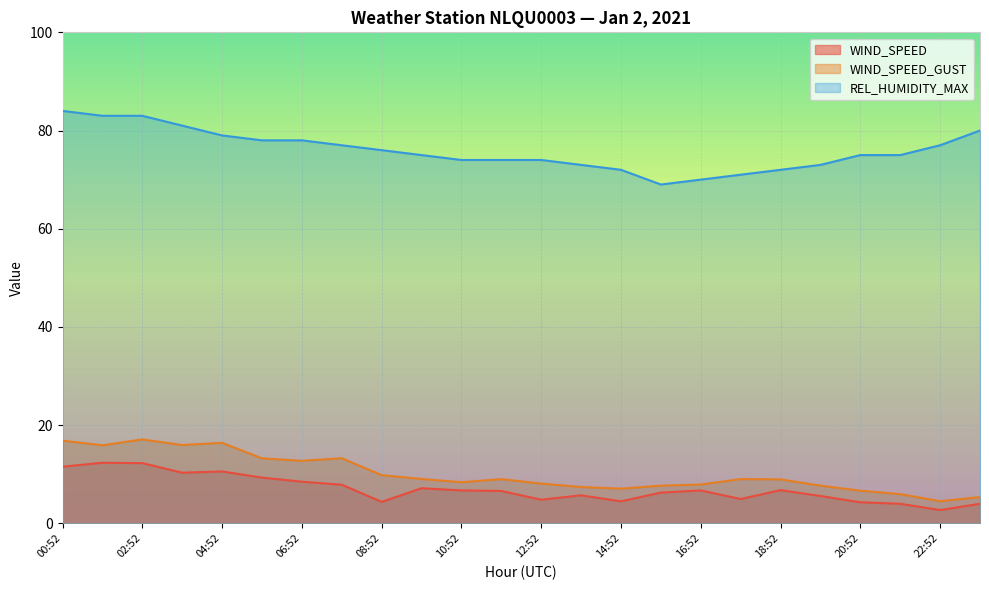

Reading right to left, list all the values displayed in this chart.

WIND_SPEED: 4.0	2.7	4.0	4.3	5.6	6.8	4.9	6.7	6.2	4.5	5.7	4.8	6.6	6.7	7.1	4.4	7.9	8.5	9.3	10.6	10.3	12.2	12.3	11.5
WIND_SPEED_GUST: 5.3	4.5	5.9	6.6	7.7	8.9	9.0	7.9	7.7	7.1	7.4	8.1	9.0	8.4	9.0	9.8	13.2	12.7	13.2	16.4	15.9	17.1	15.9	16.8
REL_HUMIDITY_MAX: 80.0	77.0	75.0	75.0	73.0	72.0	71.0	70.0	69.0	72.0	73.0	74.0	74.0	74.0	75.0	76.0	77.0	78.0	78.0	79.0	81.0	83.0	83.0	84.0